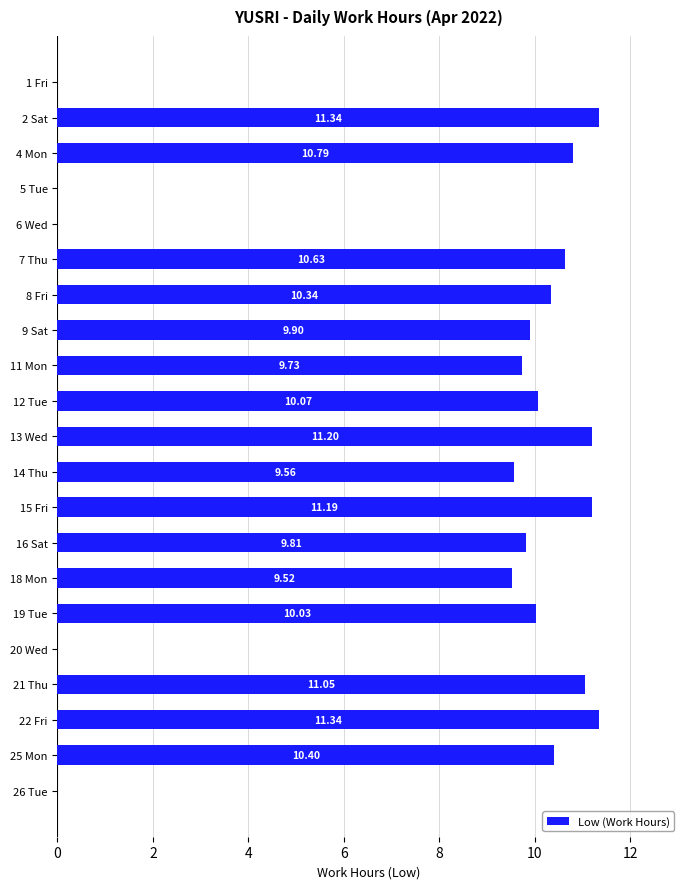

Between 6 Wed and 4 Mon, which is larger?

4 Mon